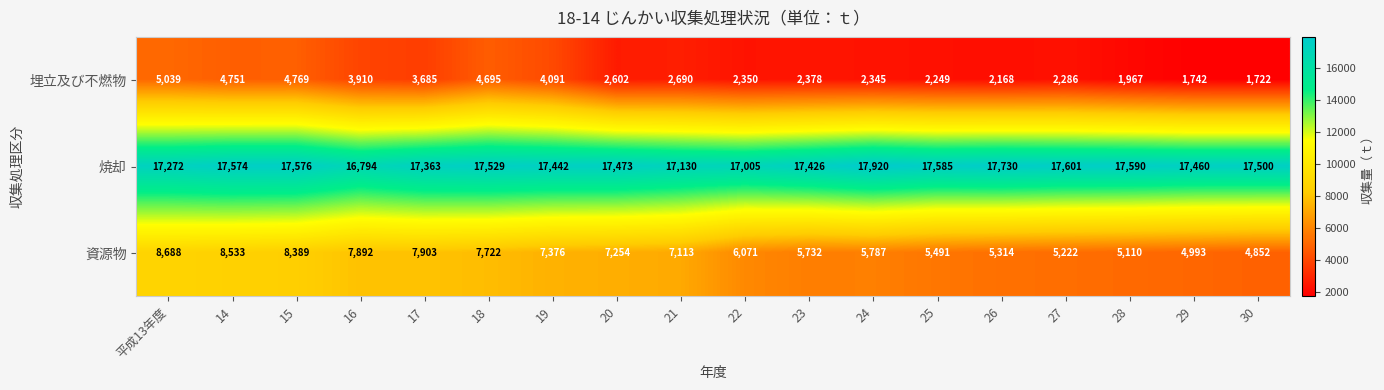

Rank the categories by 資源物 value from highest to lowest.

平成13年度, 14, 15, 17, 16, 18, 19, 20, 21, 22, 24, 23, 25, 26, 27, 28, 29, 30